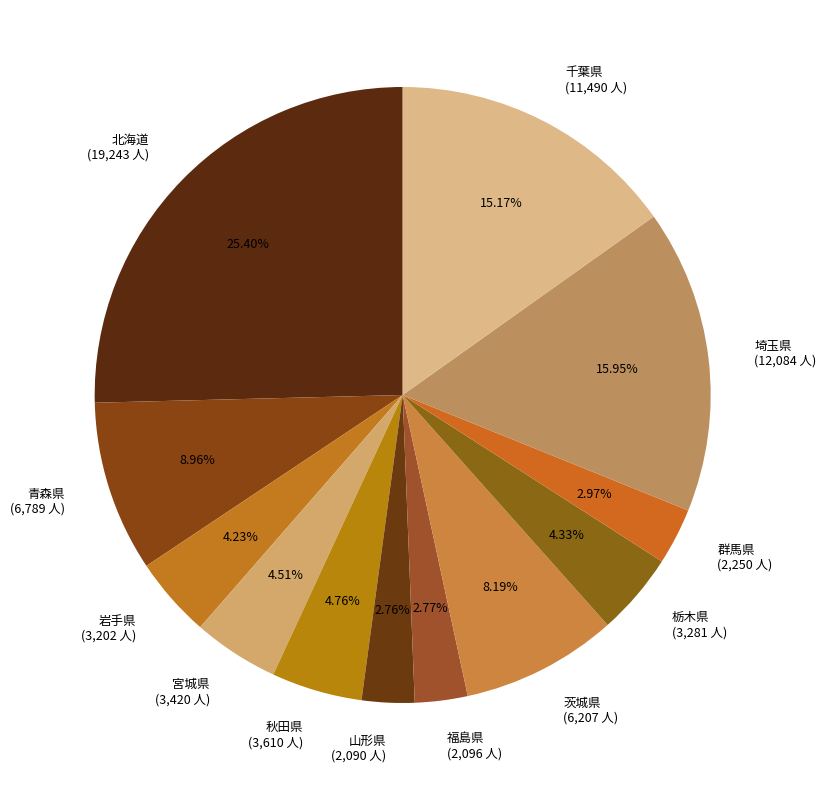

Combined, what portion of the pie is 栃木県 and 福島県?

7.1%